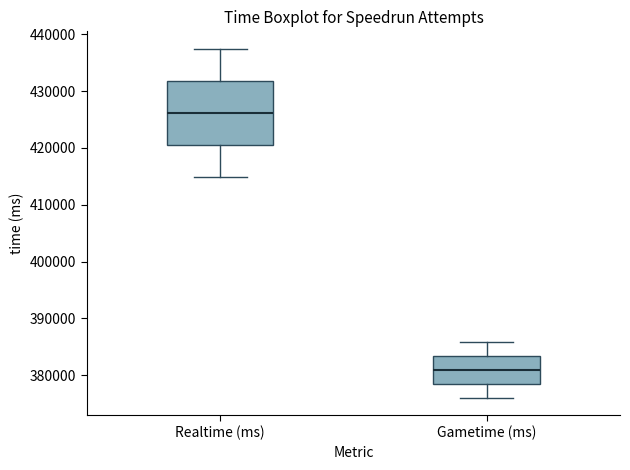

Reading left to right, read every box against the y-axis: the position of its median line, the range the box covers, and the ends of its whiskers. The values are not printed on the chart, so give them approximately, as read against the axis.

Realtime (ms): median 426000, box 420000 to 432000, whiskers 415000 to 437000
Gametime (ms): median 381000, box 378000 to 383000, whiskers 376000 to 386000